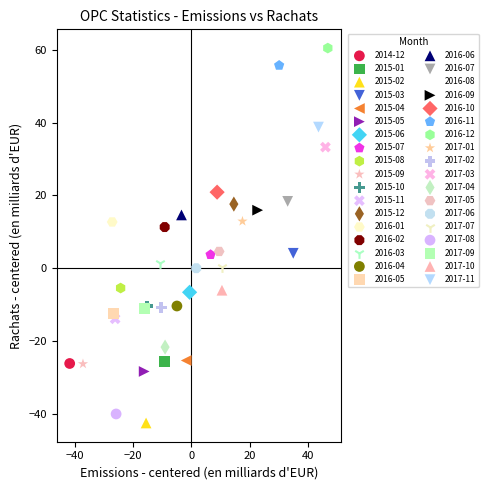

What are all the series names shown in the legend?

2014-12, 2015-01, 2015-02, 2015-03, 2015-04, 2015-05, 2015-06, 2015-07, 2015-08, 2015-09, 2015-10, 2015-11, 2015-12, 2016-01, 2016-02, 2016-03, 2016-04, 2016-05, 2016-06, 2016-07, 2016-08, 2016-09, 2016-10, 2016-11, 2016-12, 2017-01, 2017-02, 2017-03, 2017-04, 2017-05, 2017-06, 2017-07, 2017-08, 2017-09, 2017-10, 2017-11